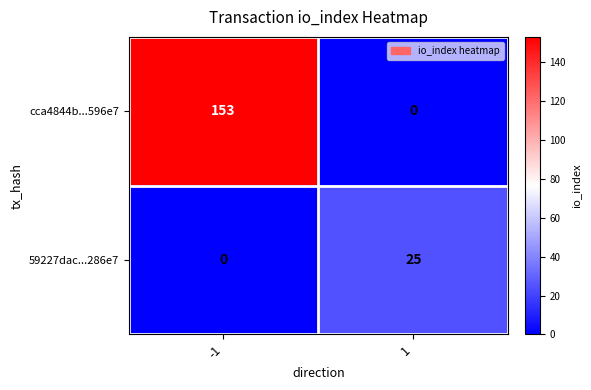

What is the sum of the cca4844b...596e7 values at 1 and -1?

153